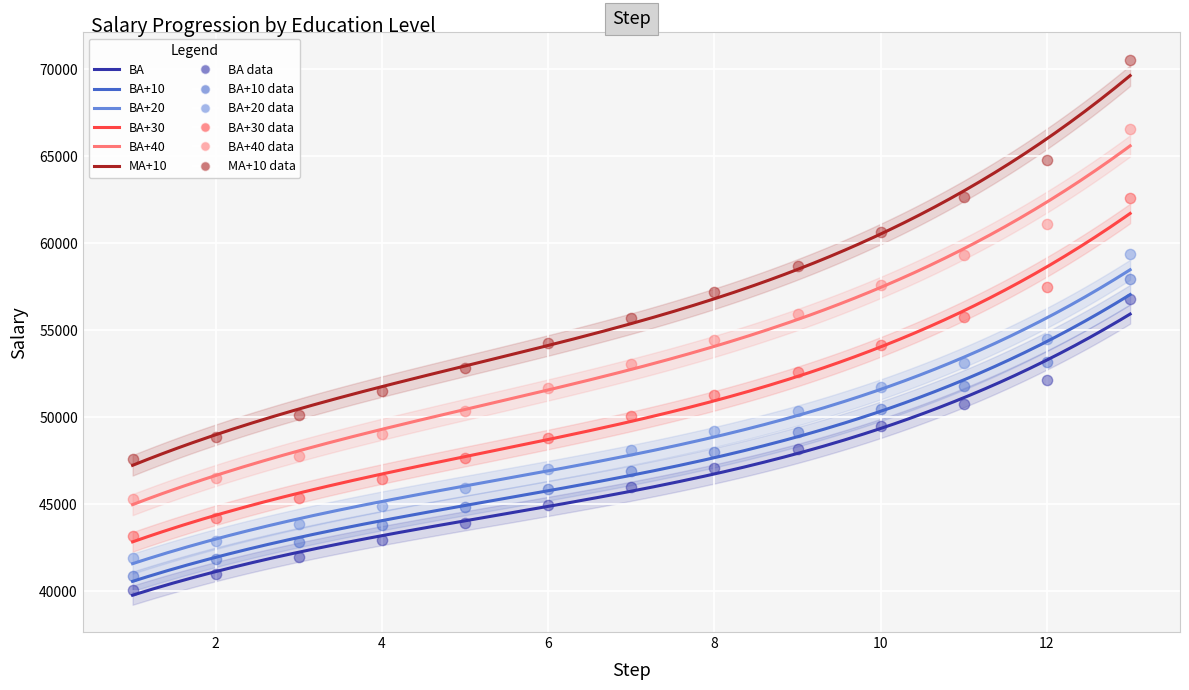

Which series contains the highest Y value?

MA+10